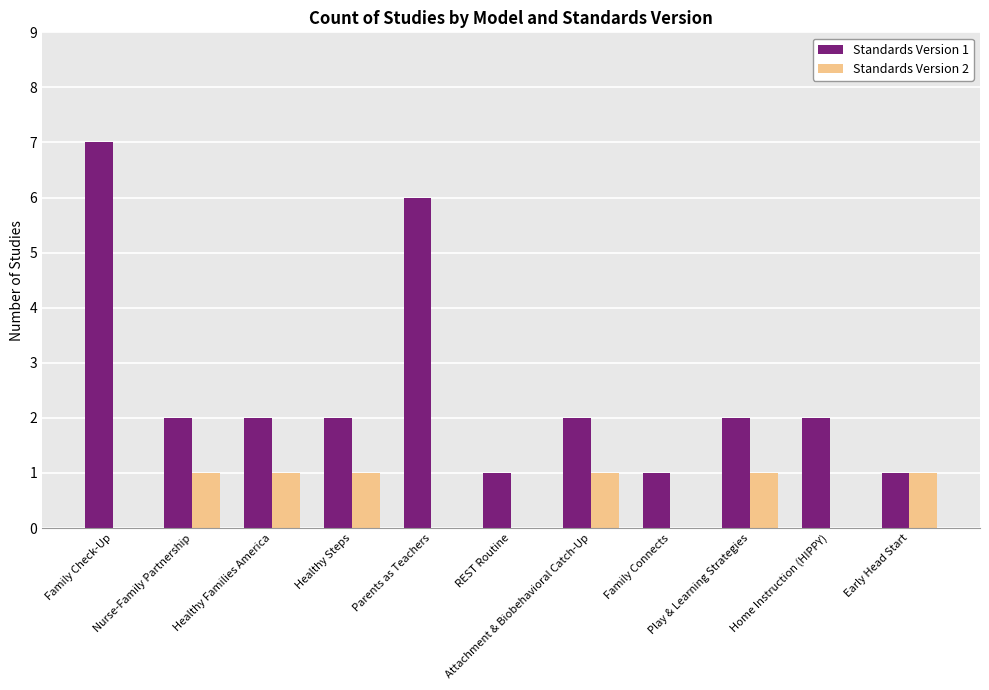

Which series has the largest total across all categories?

Standards Version 1